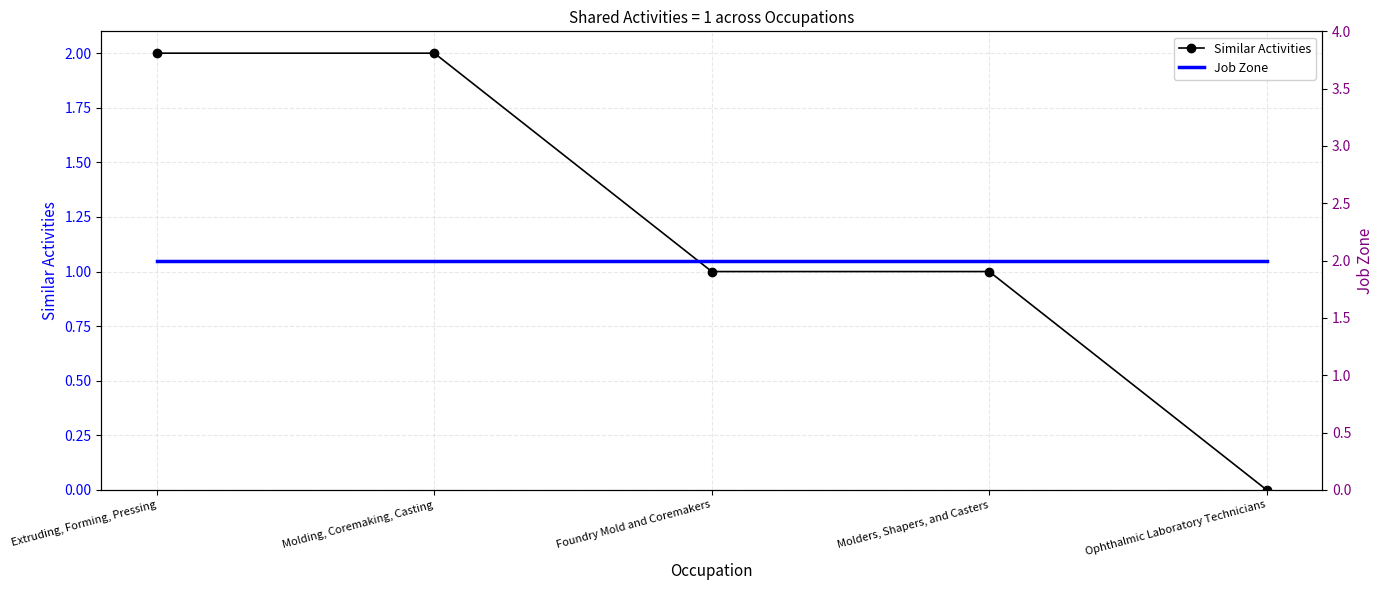

Is the value of Similar Activities at Molders, Shapers, and Casters greater than the value of Job Zone at Foundry Mold and Coremakers?

No